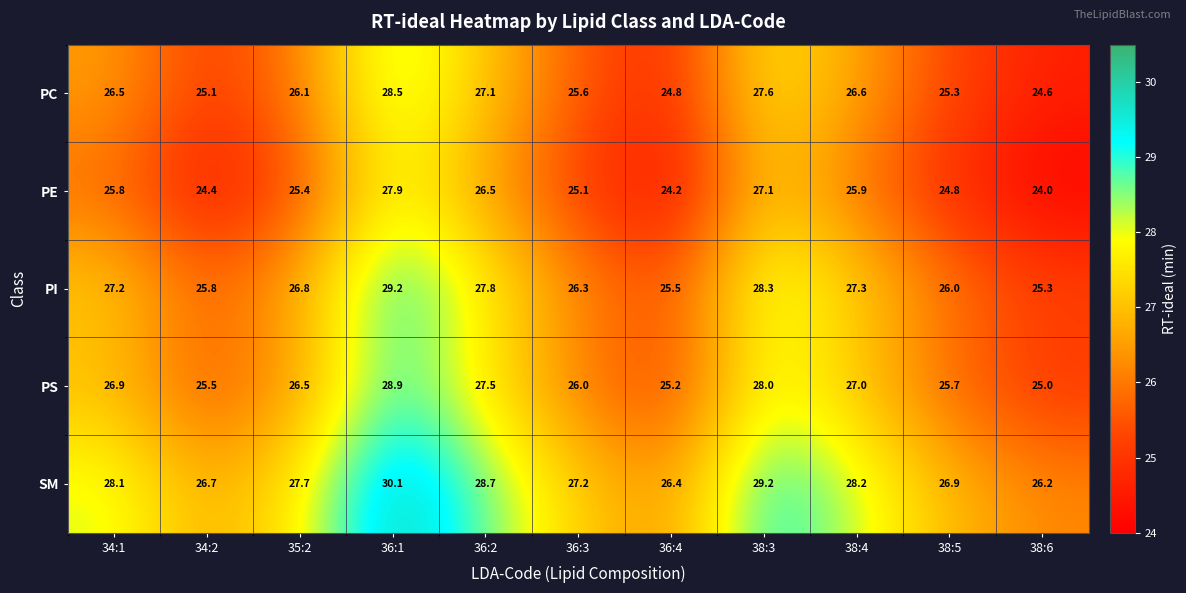

Rank the series by their maximum value, from lowest to highest.

PE, PC, PS, PI, SM